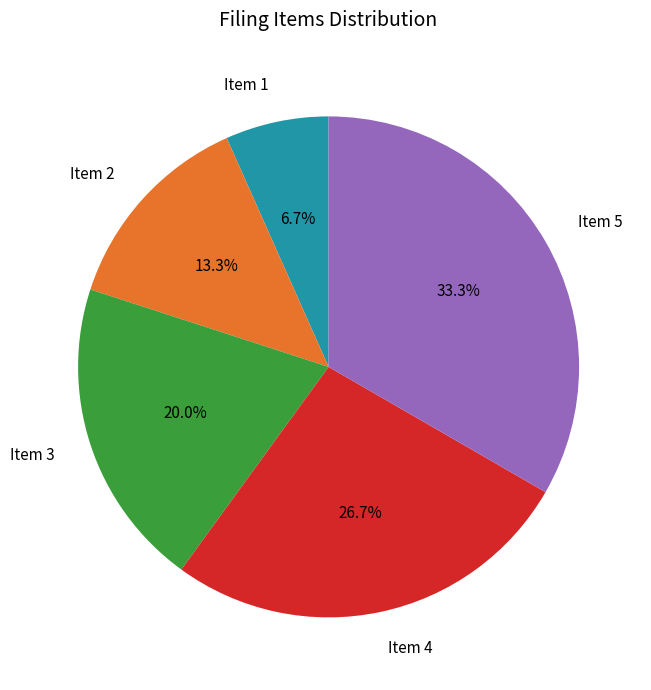

What portion of the pie excludes Item 2?

86.7%